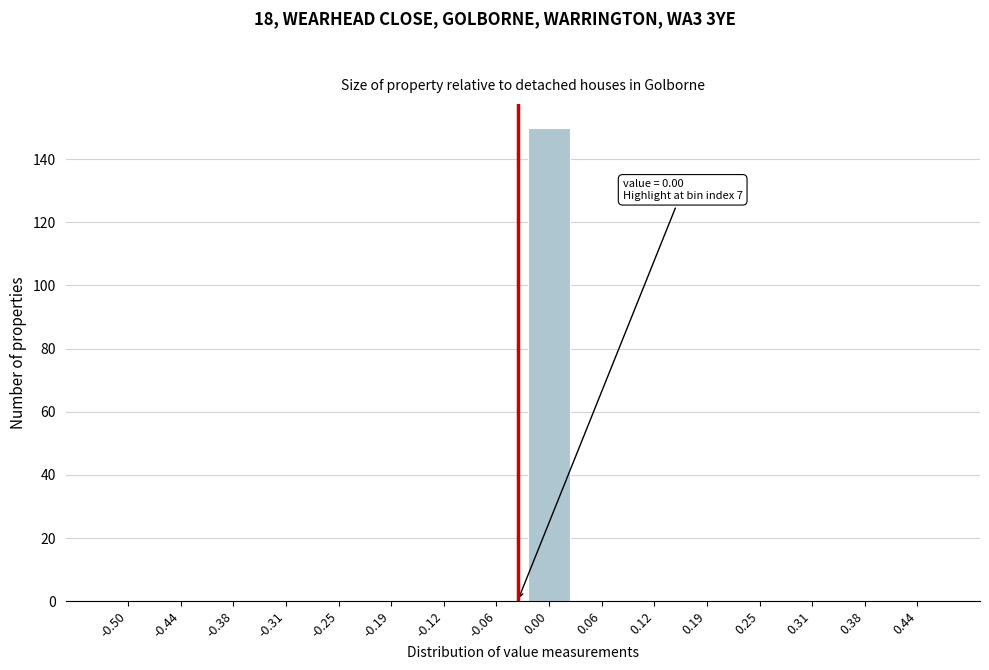

Reading left to right, what are all the values shown in this chart?

-0.50=0	-0.44=0	-0.38=0	-0.31=0	-0.25=0	-0.19=0	-0.12=0	-0.06=0	0.00=150	0.06=0	0.12=0	0.19=0	0.25=0	0.31=0	0.38=0	0.44=0